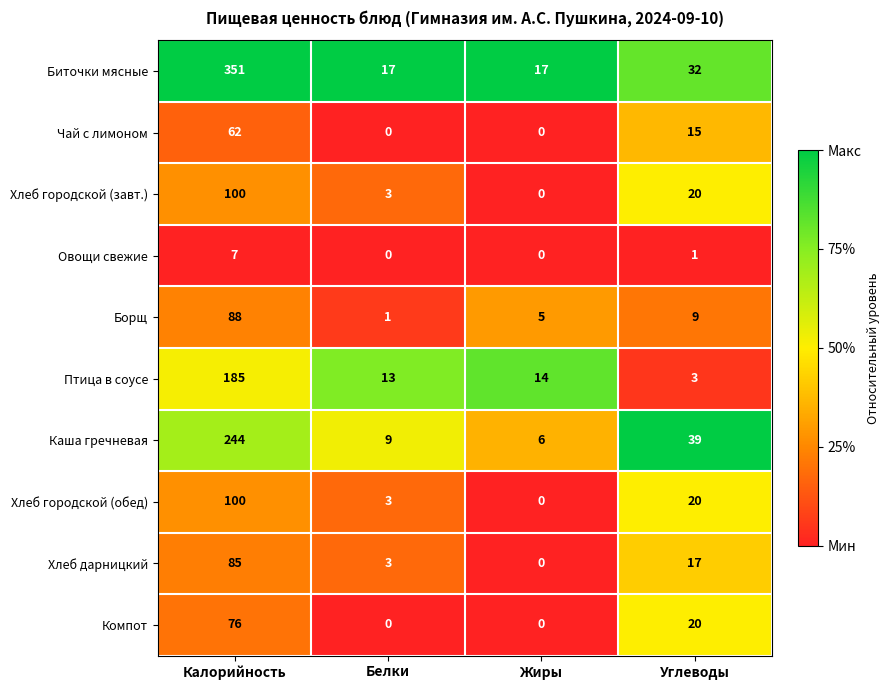

At which category is the sum across all series the highest?

Калорийность